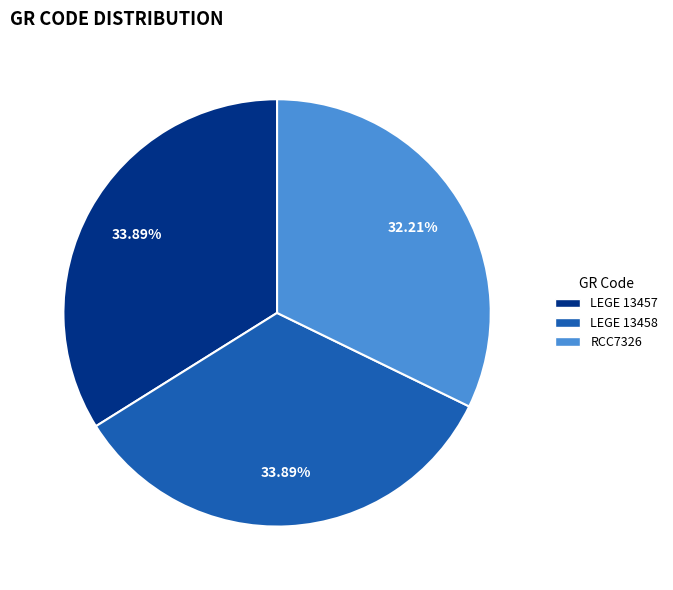

To the nearest percent, what is the average slice percentage?

33%